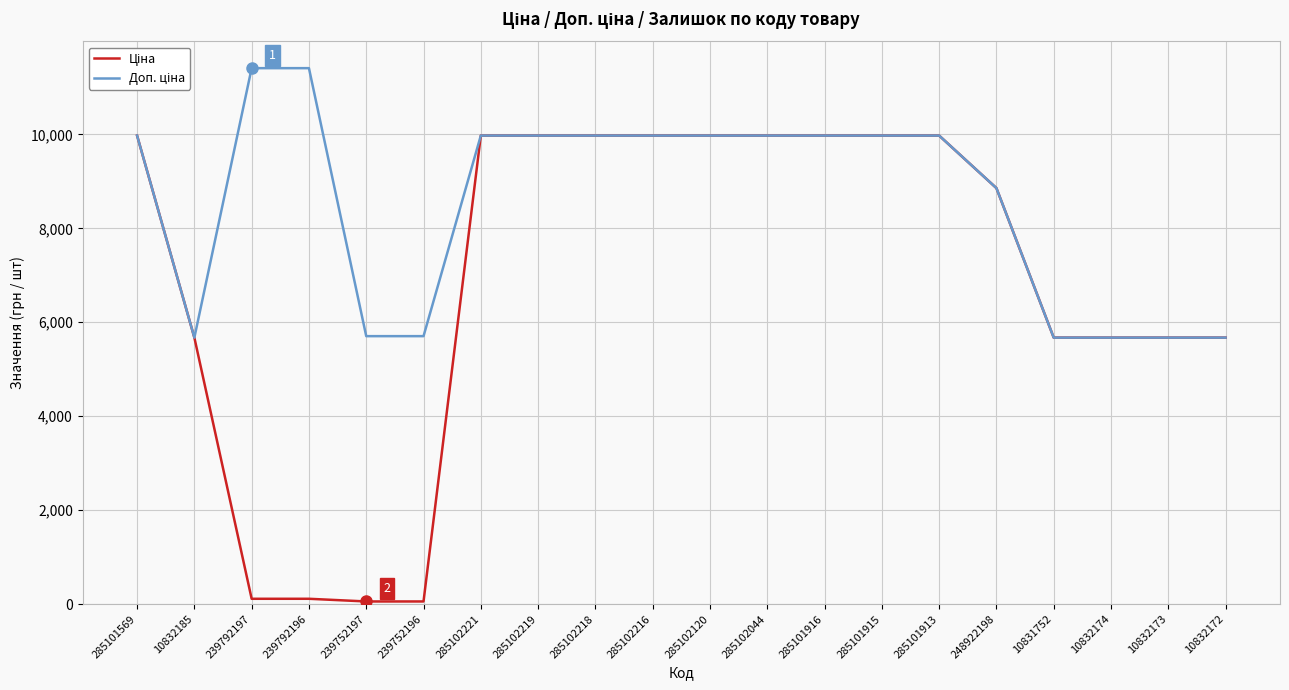

What is the greatest value displayed?

11410.0